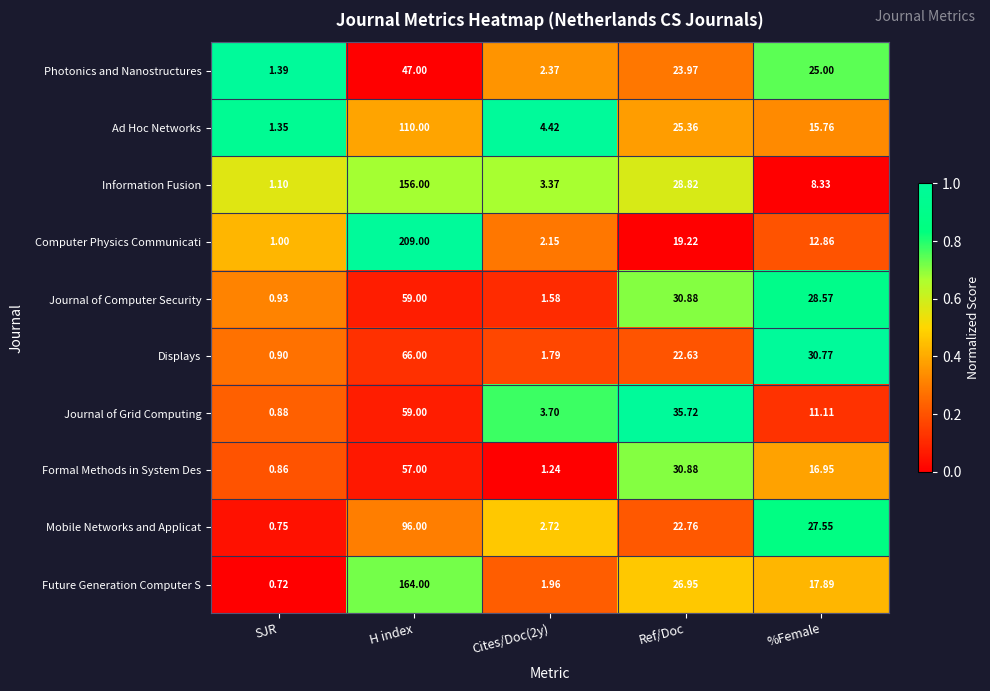

Which series has the largest total across all categories?

Computer Physics Communicati